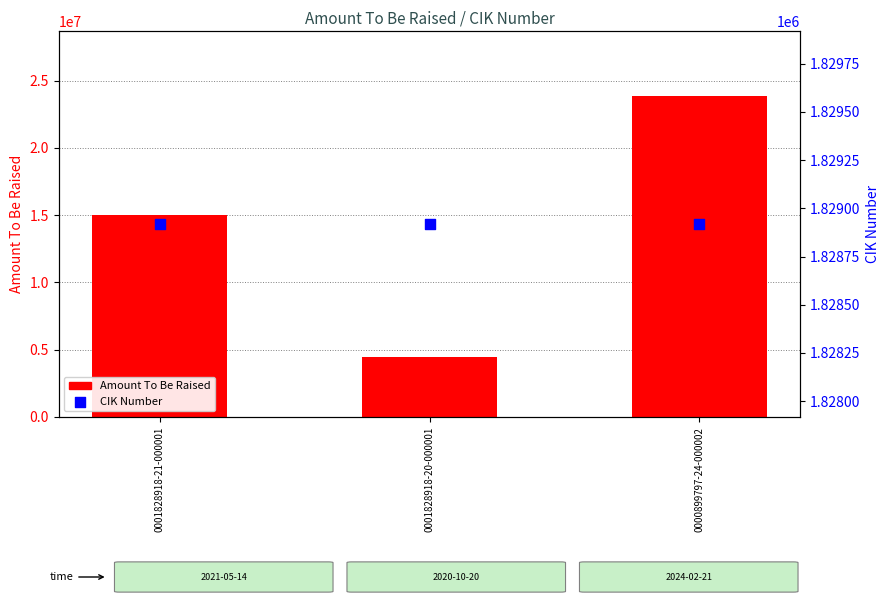

Which series contains the lowest Y value?

CIK Number